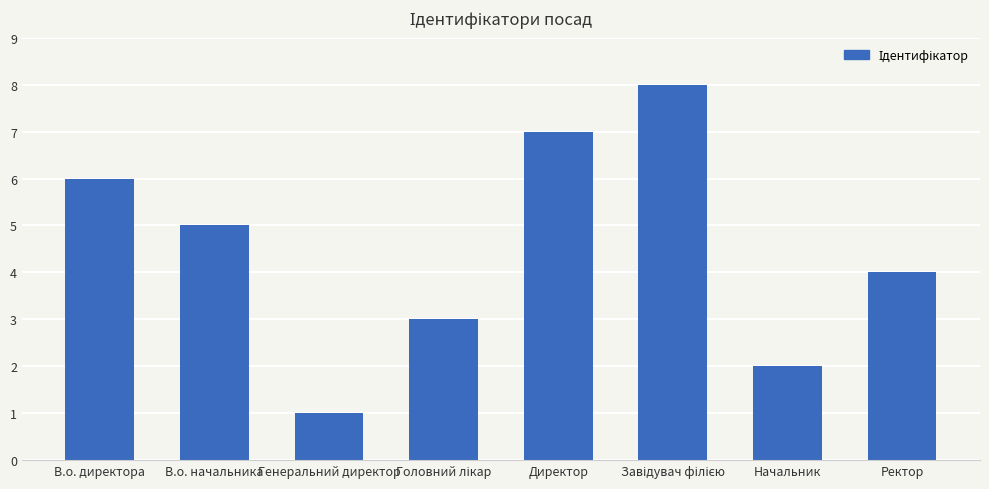

Read the value at Директор.

7